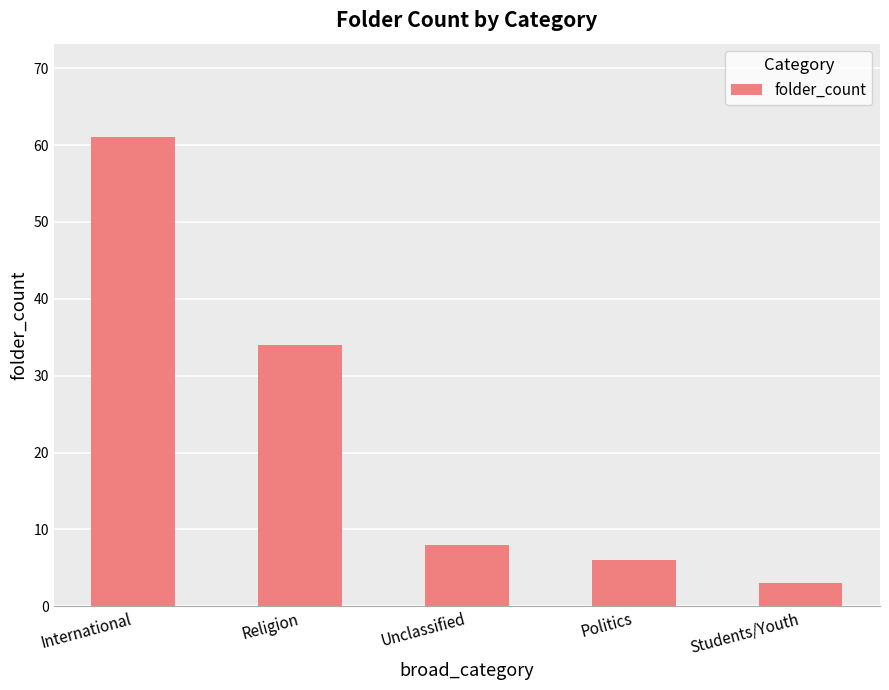

What is the greatest value displayed?

61